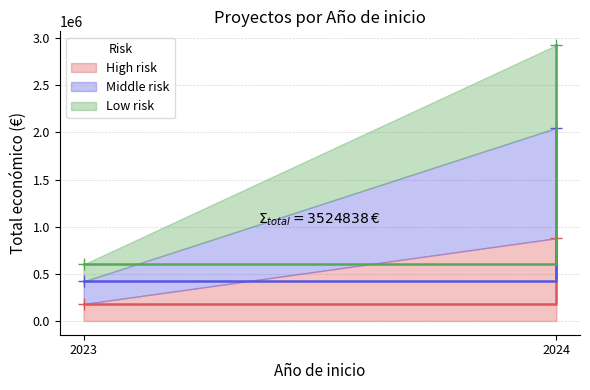

How many data points in Low risk line are less than 2925929?

1